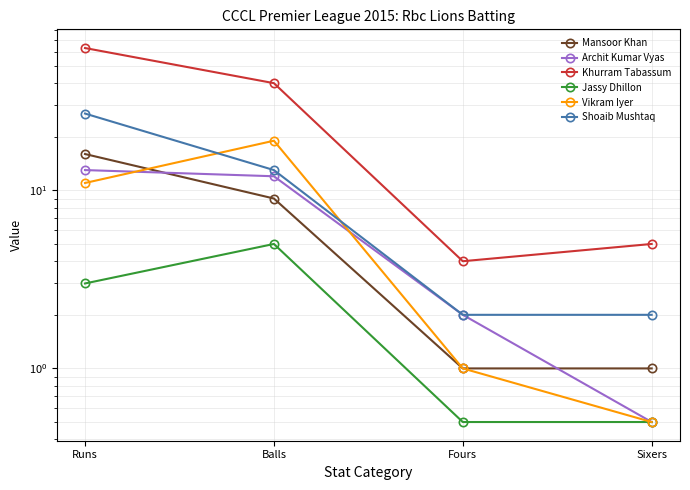

Is it true that Archit Kumar Vyas equals 0.1 at Sixers?

False